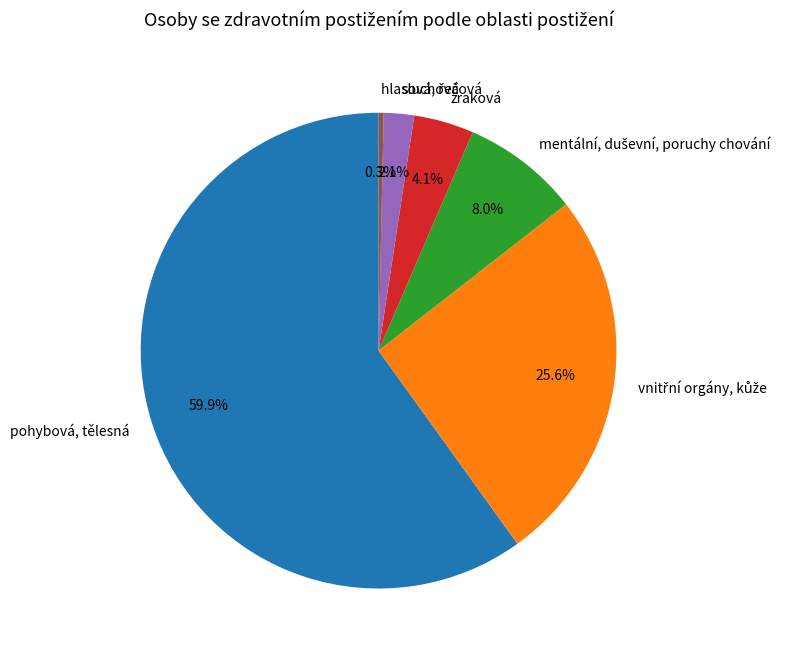

Which slice is the largest?

pohybová, tělesná